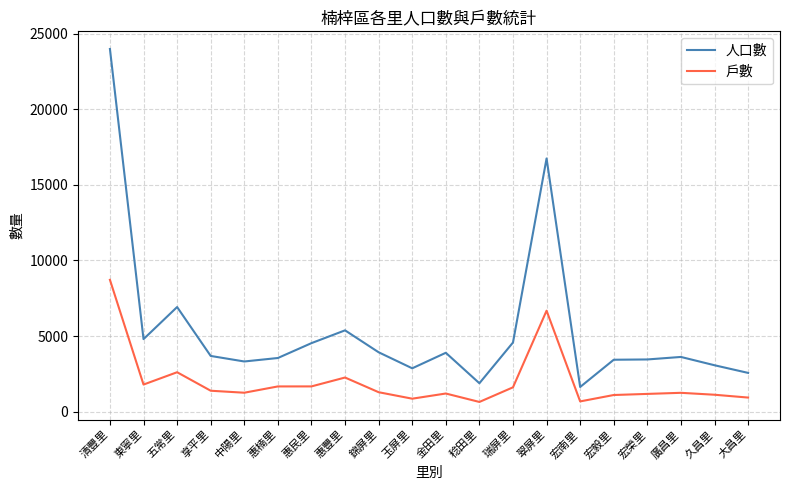

Is it true that 戶數 equals 1793 at 東寧里?

True